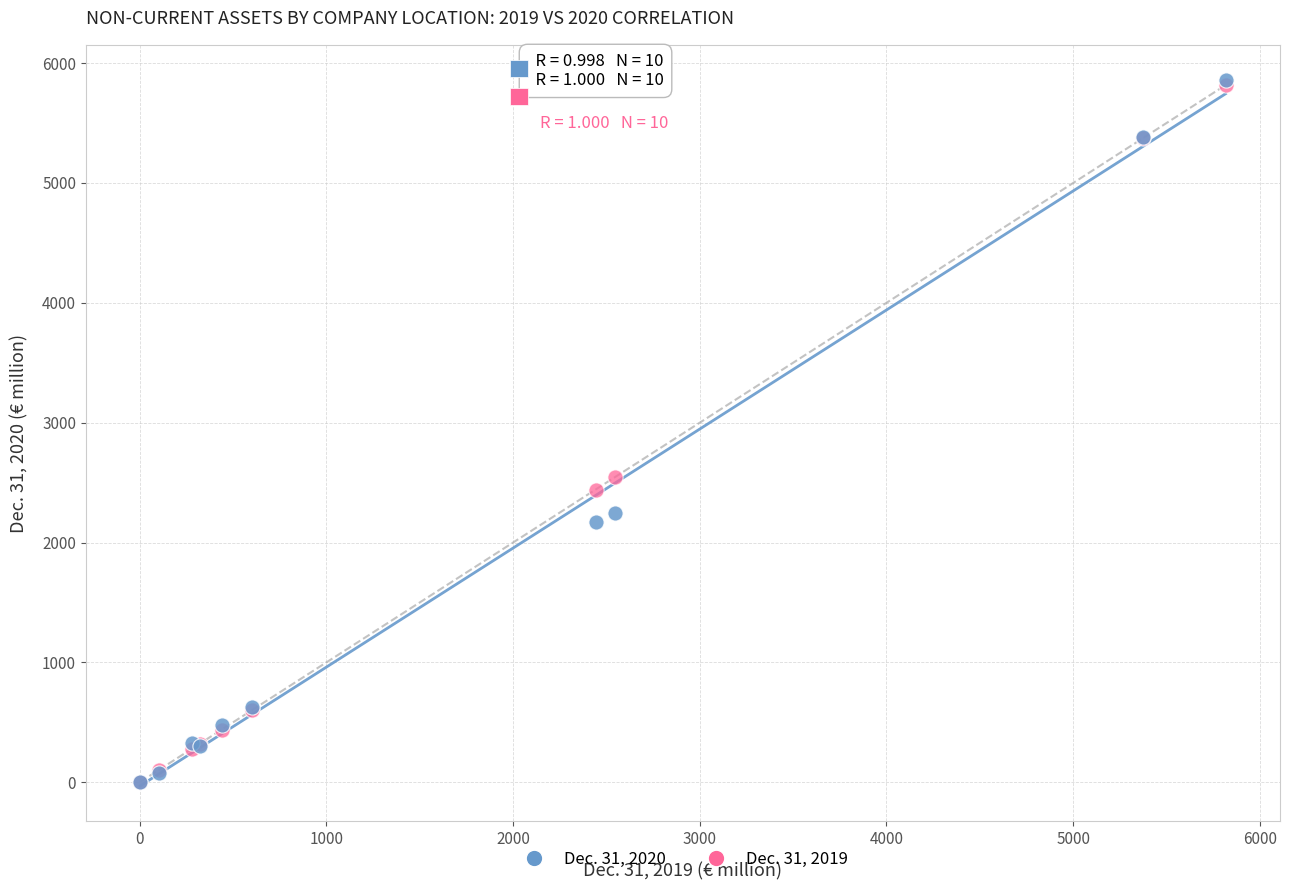

Which series has the largest Y range (max minus min)?

Dec. 31, 2020